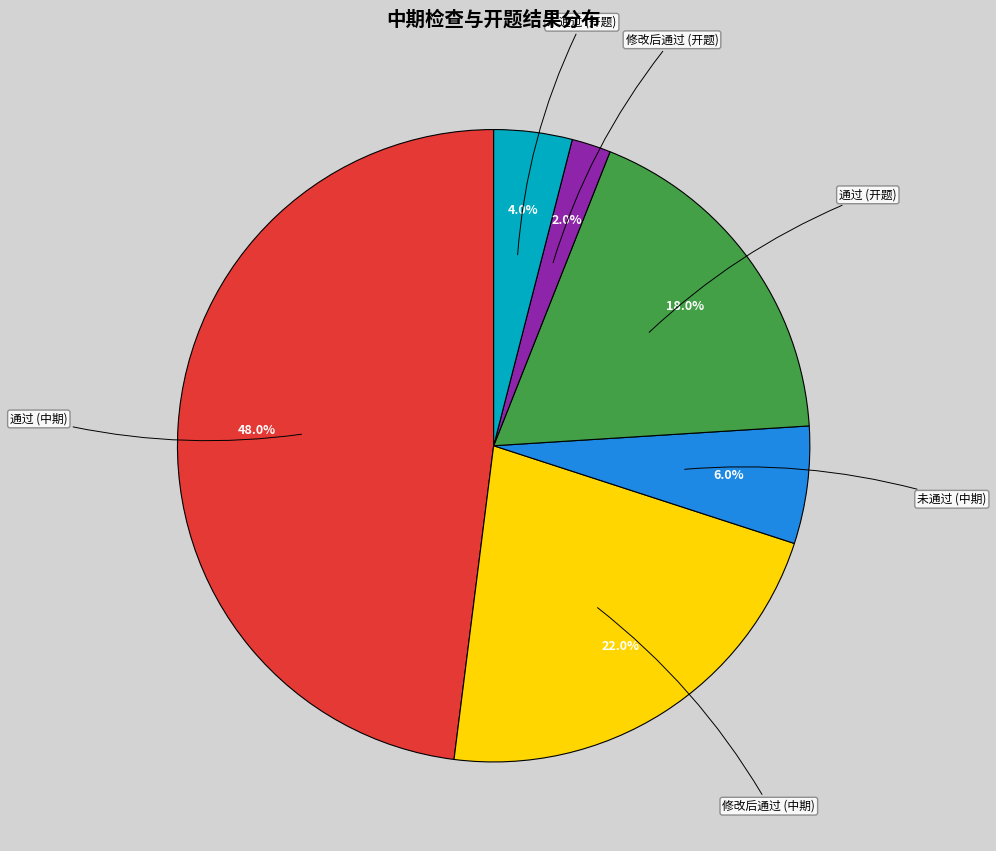

Which category has the biggest portion of the pie?

通过 (中期)